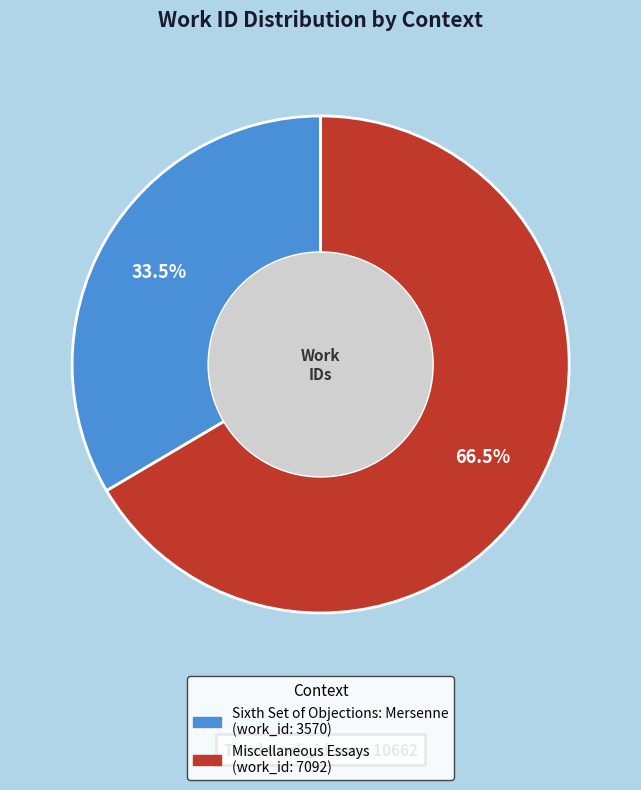

How many slices are in this pie chart?

2